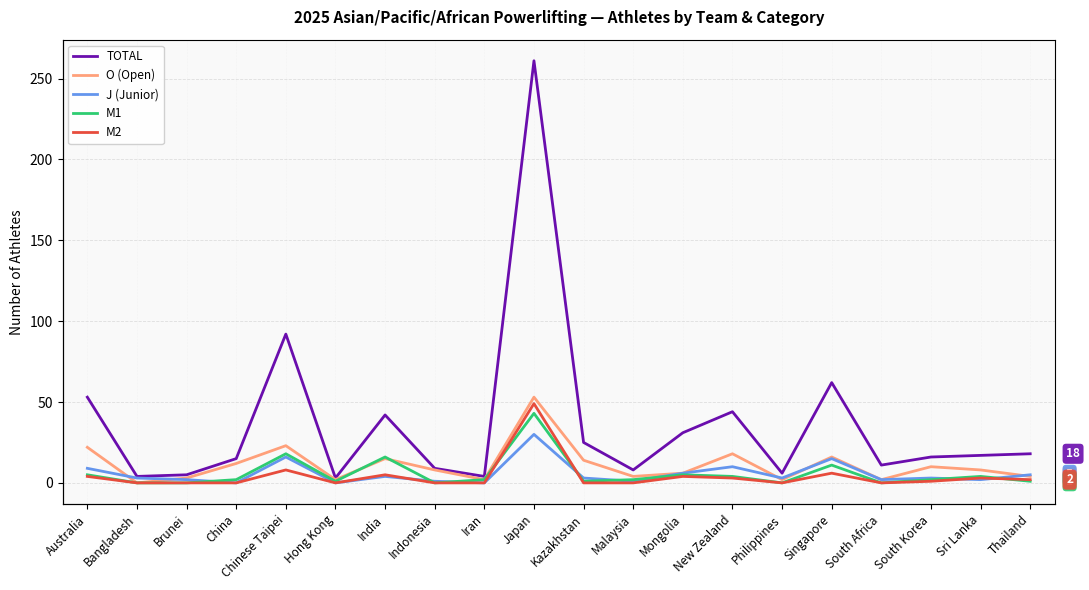

What is the label of the 9th point from the left?

Iran